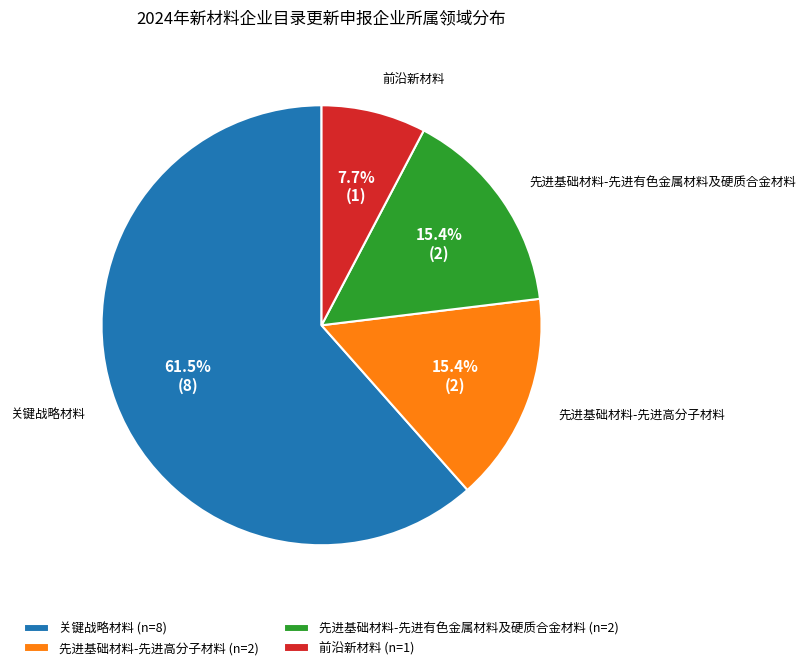

What percentage do 先进基础材料-先进有色金属材料及硬质合金材料 (n=2) and 先进基础材料-先进高分子材料 (n=2) together represent?

30.8%